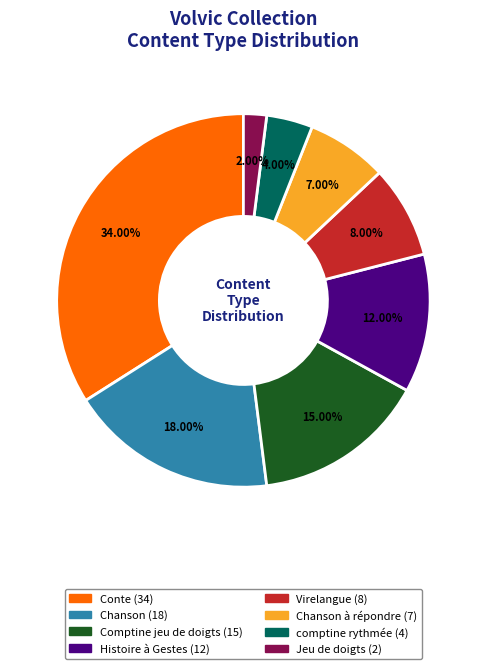

Is there any slice that represents more than half of the pie?

No